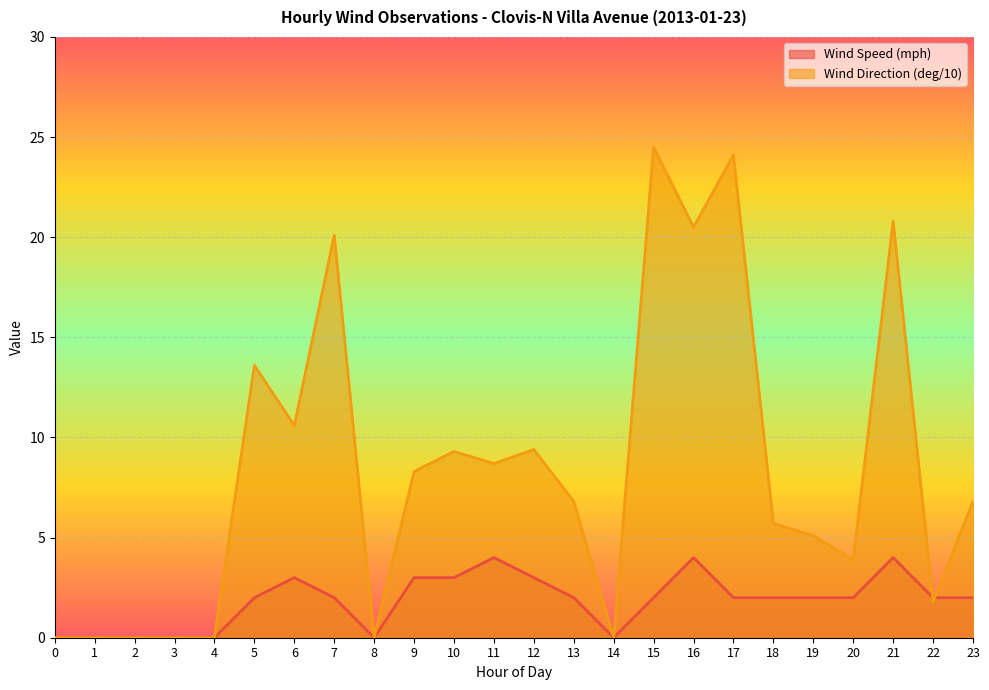

At 13, list the series in order from largest to smallest.

Wind Direction (deg/10), Wind Speed (mph)